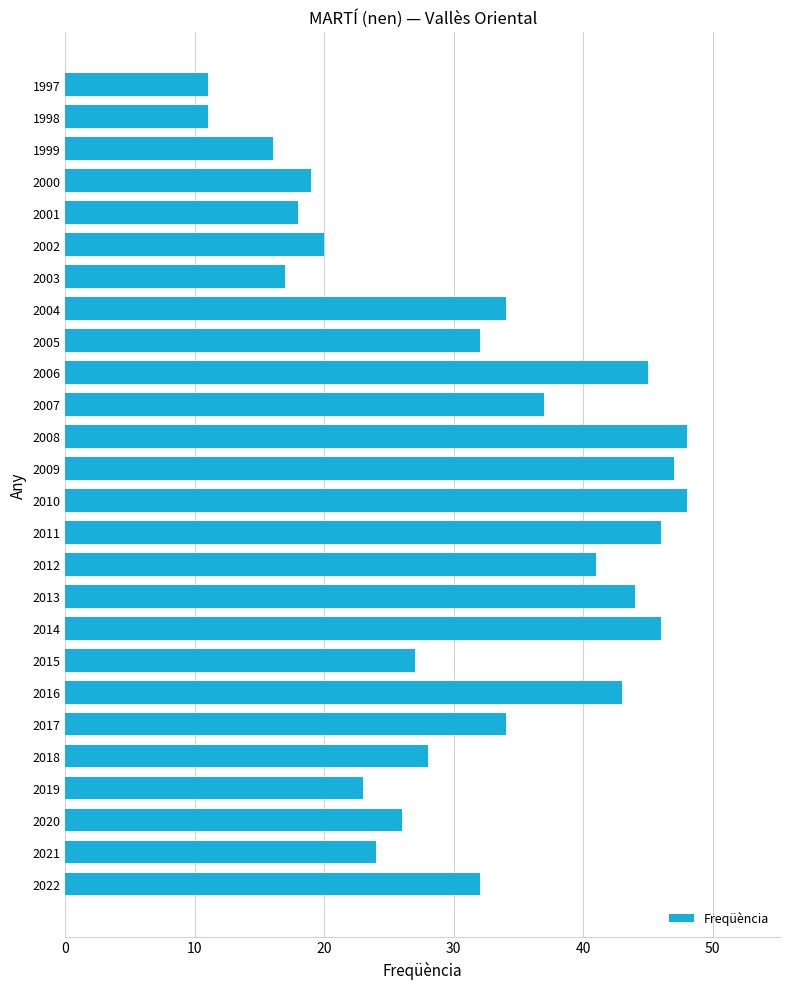

What is the average value?

31